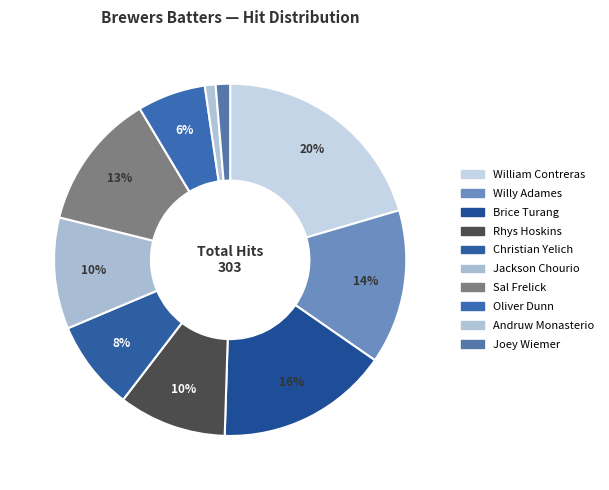

To the nearest percent, what percentage of the pie is Jackson Chourio?

10%